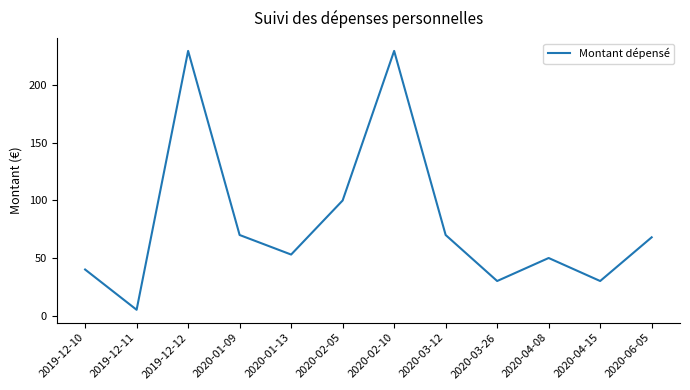

What is the approximate value at 2020-06-05?

68